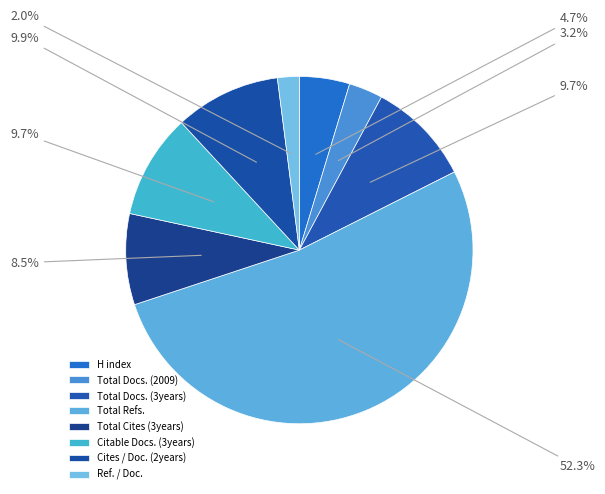

True or false: Ref. / Doc. accounts for 9% of the total.

False